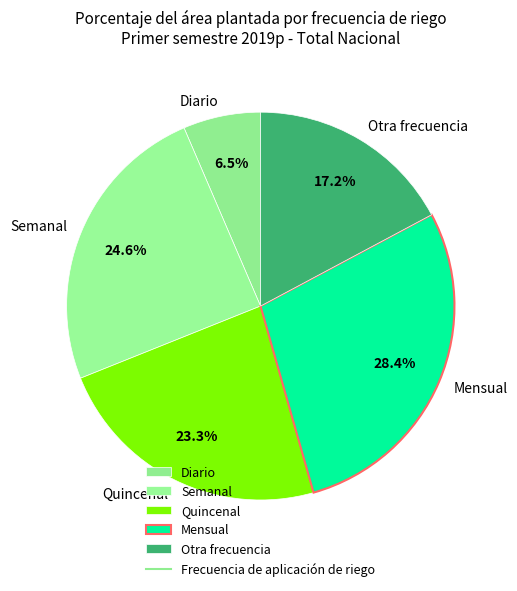

To the nearest percent, what is the combined percentage of Otra frecuencia and Diario?

24%